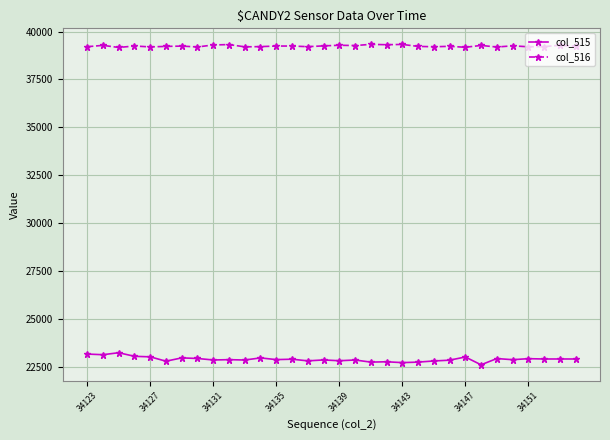

What is the value of the col_515 point at the 29th from the left?

22909